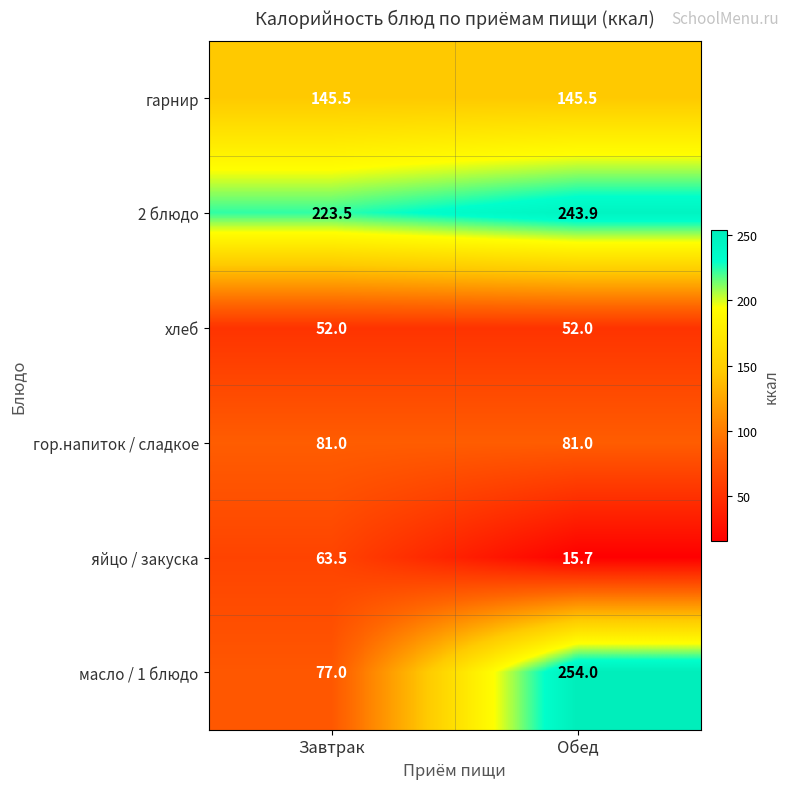

Which series has the largest range (max minus min)?

масло / 1 блюдо